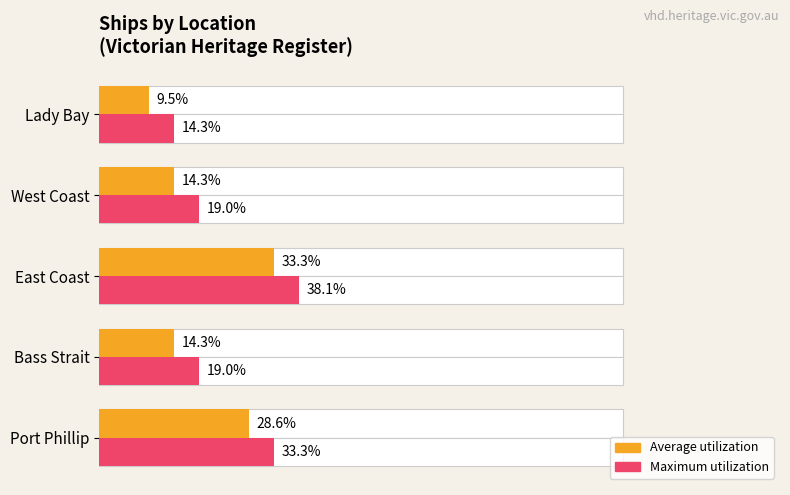

Which series has the largest total across all categories?

Maximum utilization